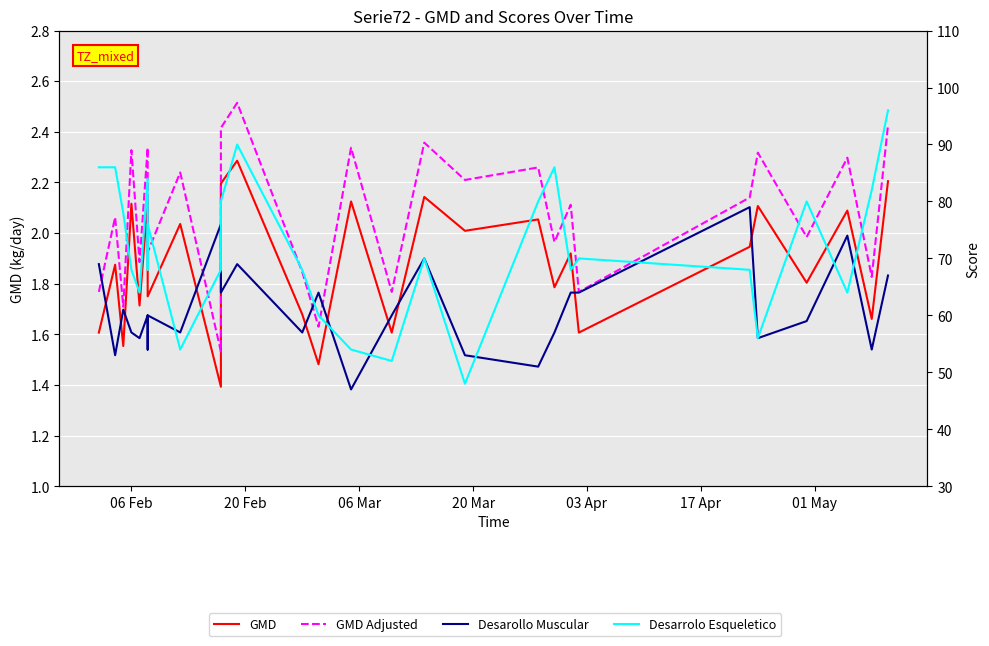

How many values in the GMD Adjusted series exceed 2?

16